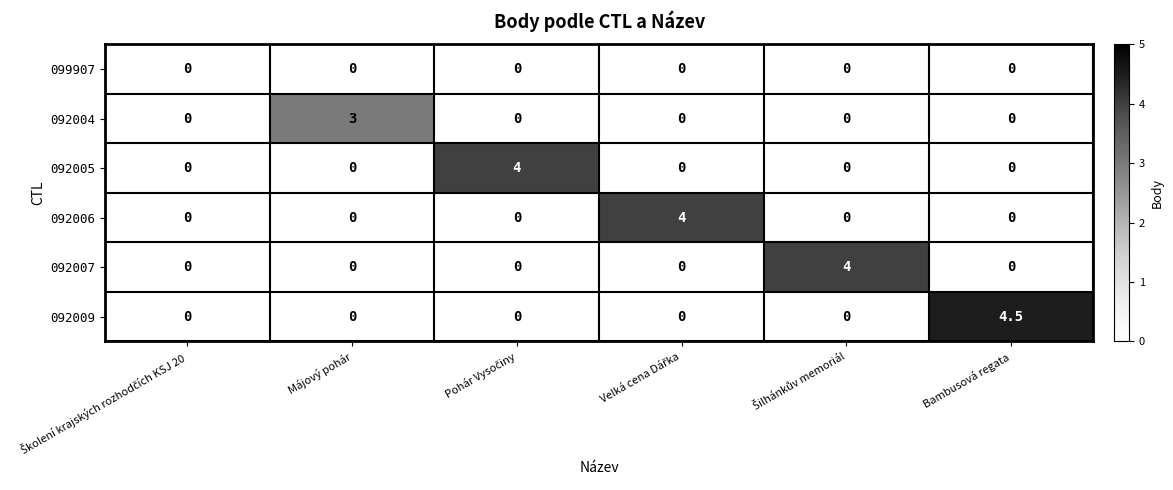

What is the sum of all 092006 values?

4.0